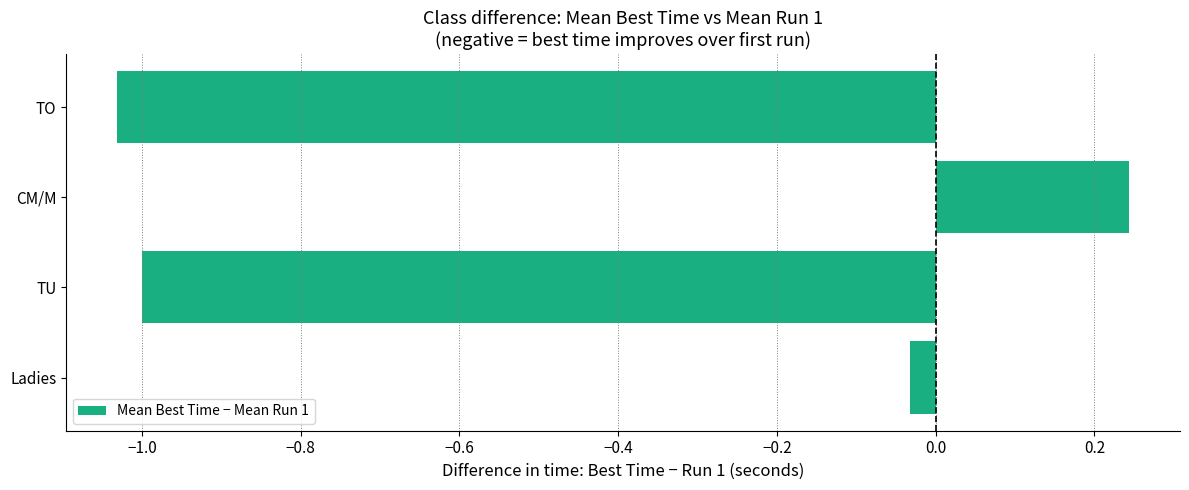

List the labels in order of value, smallest first.

TO, TU, Ladies, CM/M